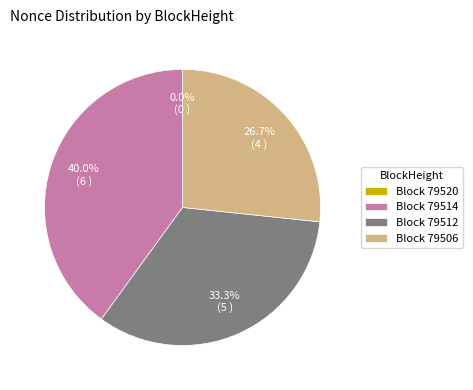

How many segments does this pie chart have?

4